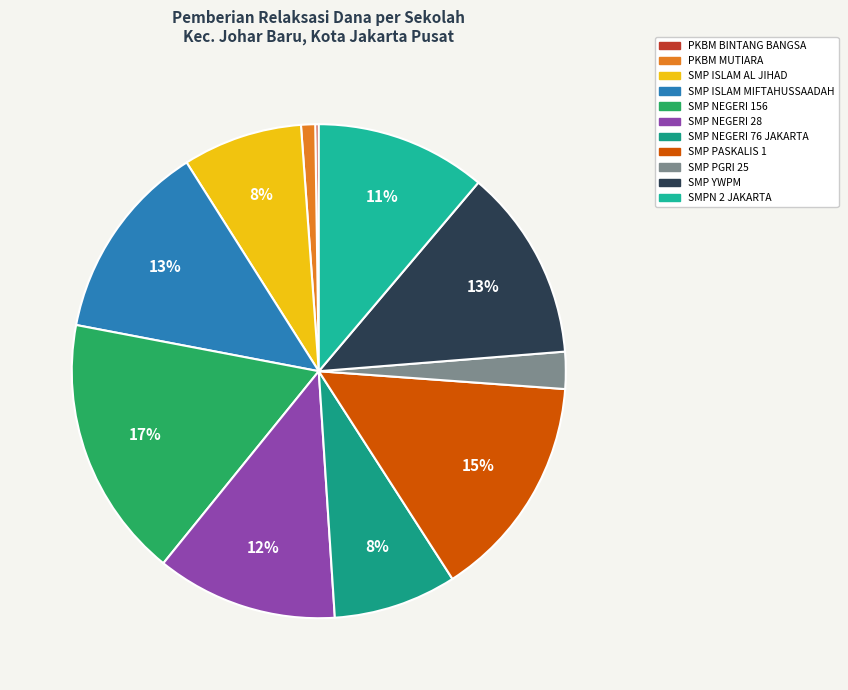

To the nearest percent, what is the difference between the largest and smallest slice percentages?

17%